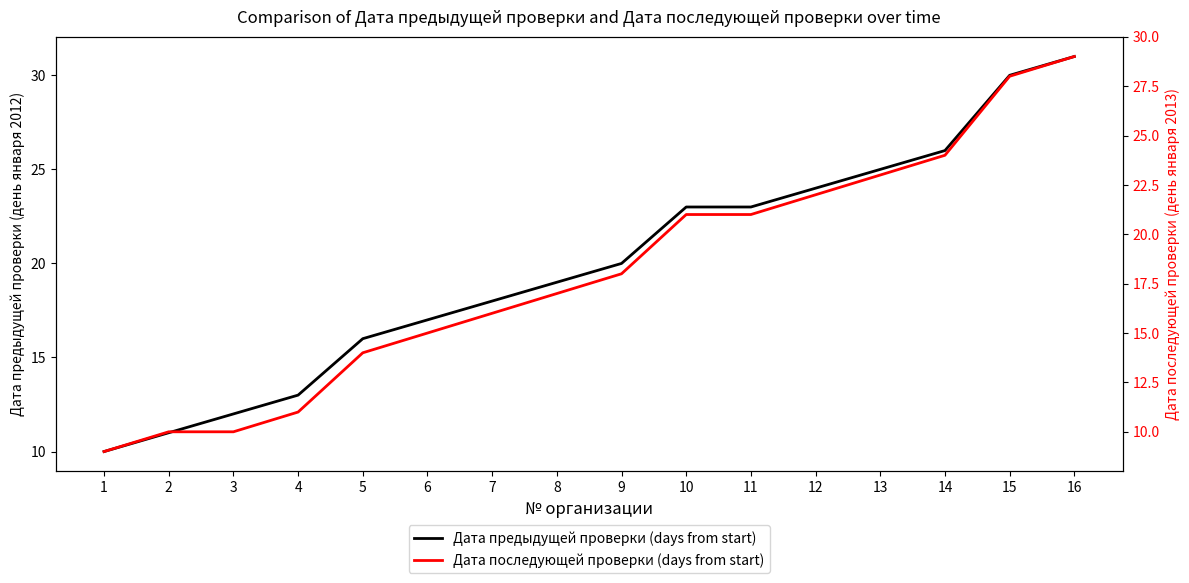

What is the value of the Дата предыдущей проверки (days from start) point at the 13th from the left?

25